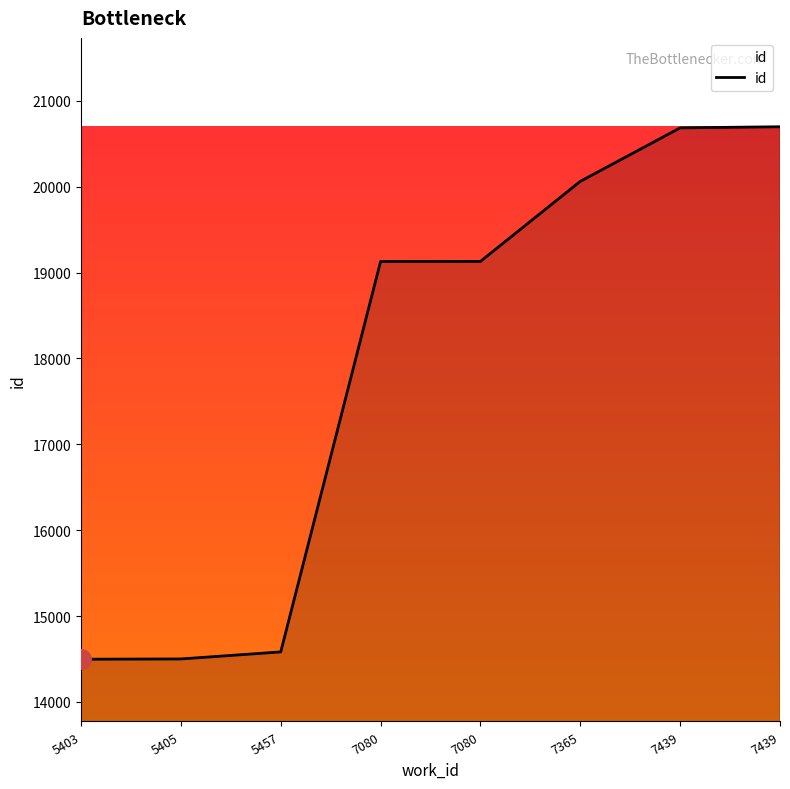

Reading right to left, what are all the values shown in this chart?

20698	20685	20062	19130	19129	14582	14500	14497